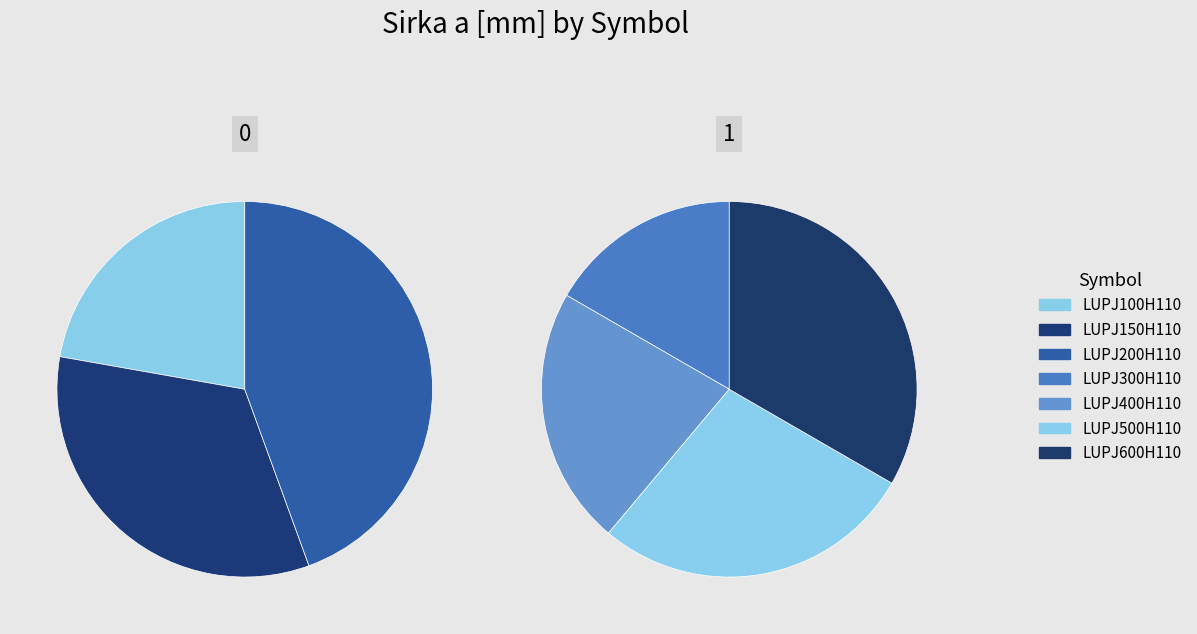

The LUPJ400H110 slice represents 26% of the pie. True or false?

False